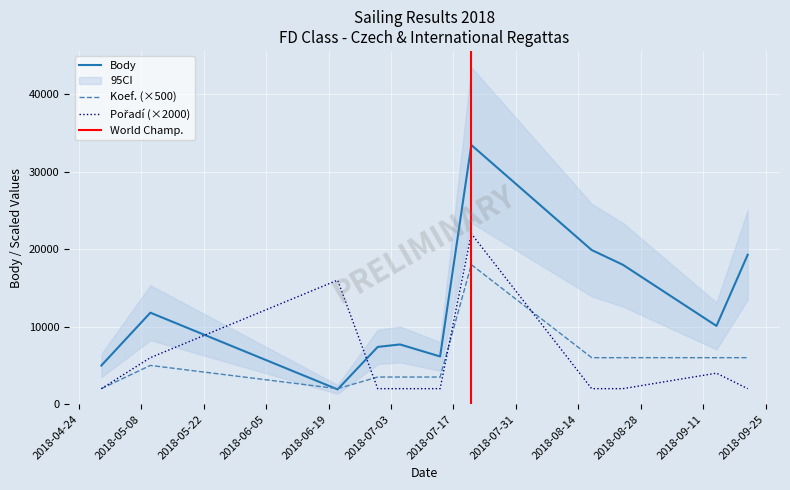

After their last crossing, which series has the higher values: Koef. or Pořadí?

Koef.